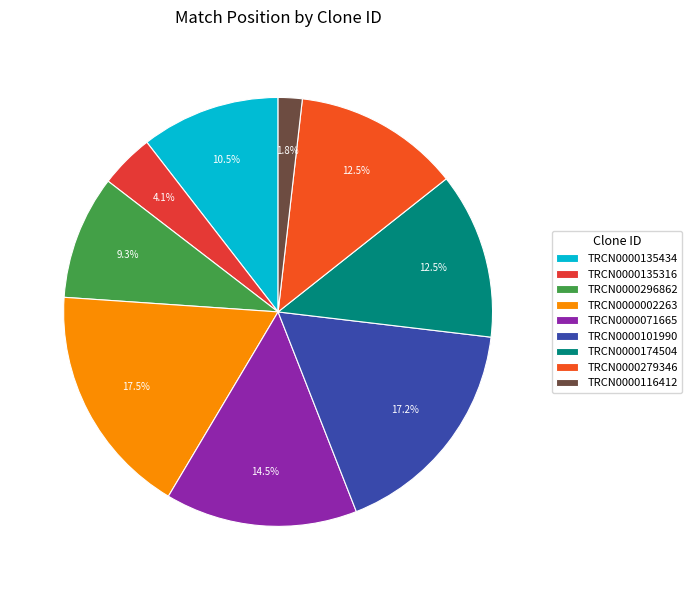

To the nearest percent, what is the average slice percentage?

11%